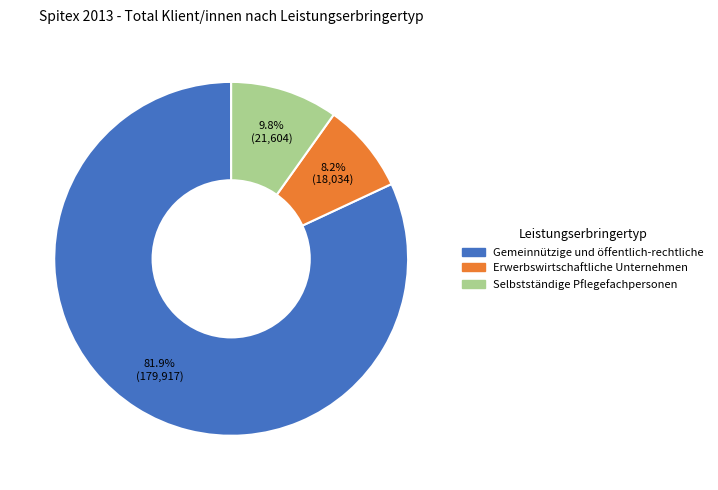

Which category accounts for the majority?

Gemeinnützige und öffentlich-rechtliche